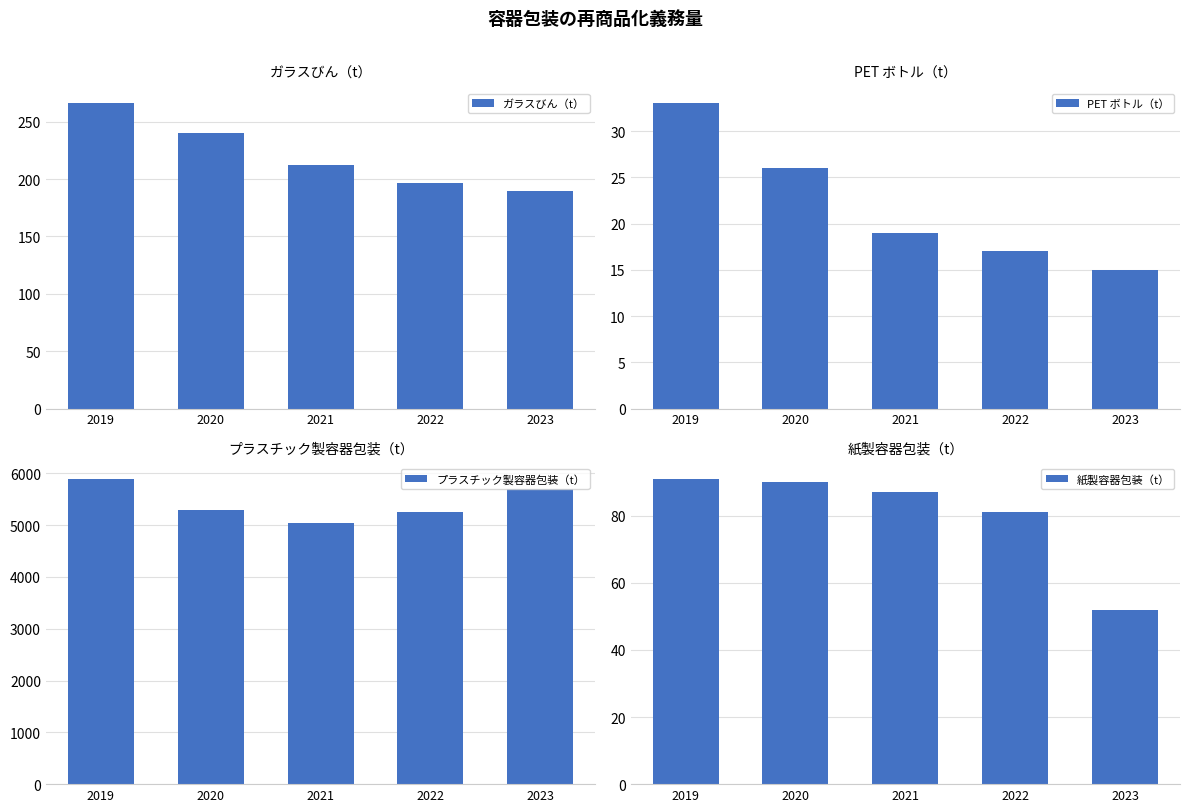

At which category is the sum across all series the highest?

2019